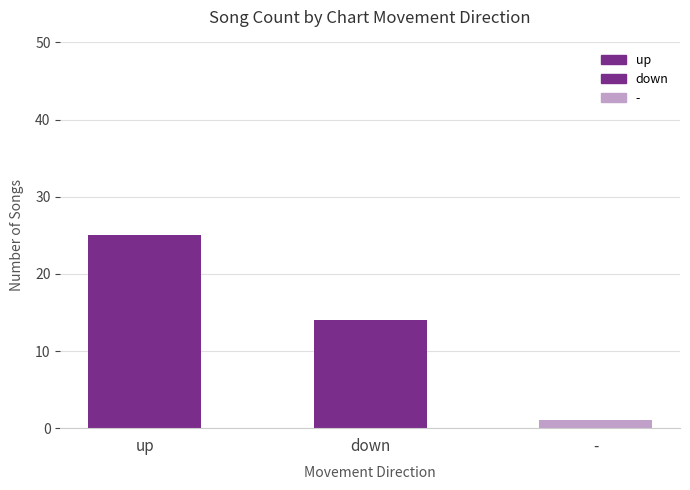

What is the label of the 3rd bar from the right?

up